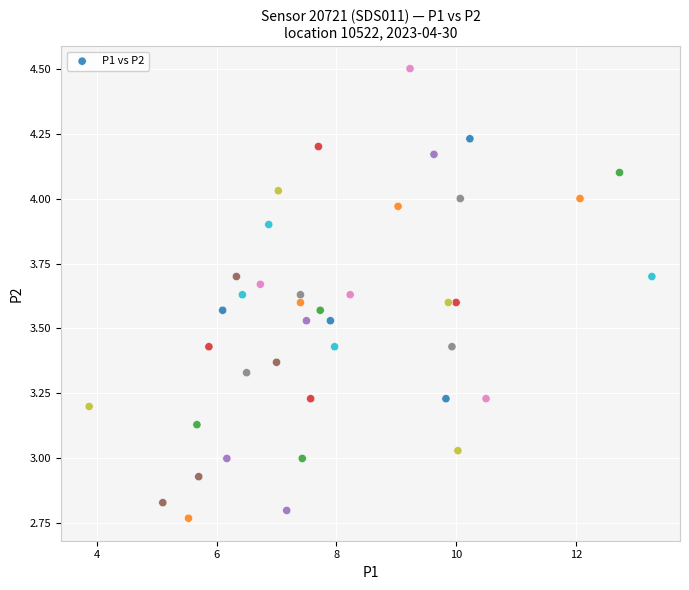

What is the range of X values (max minus min)?

9.4